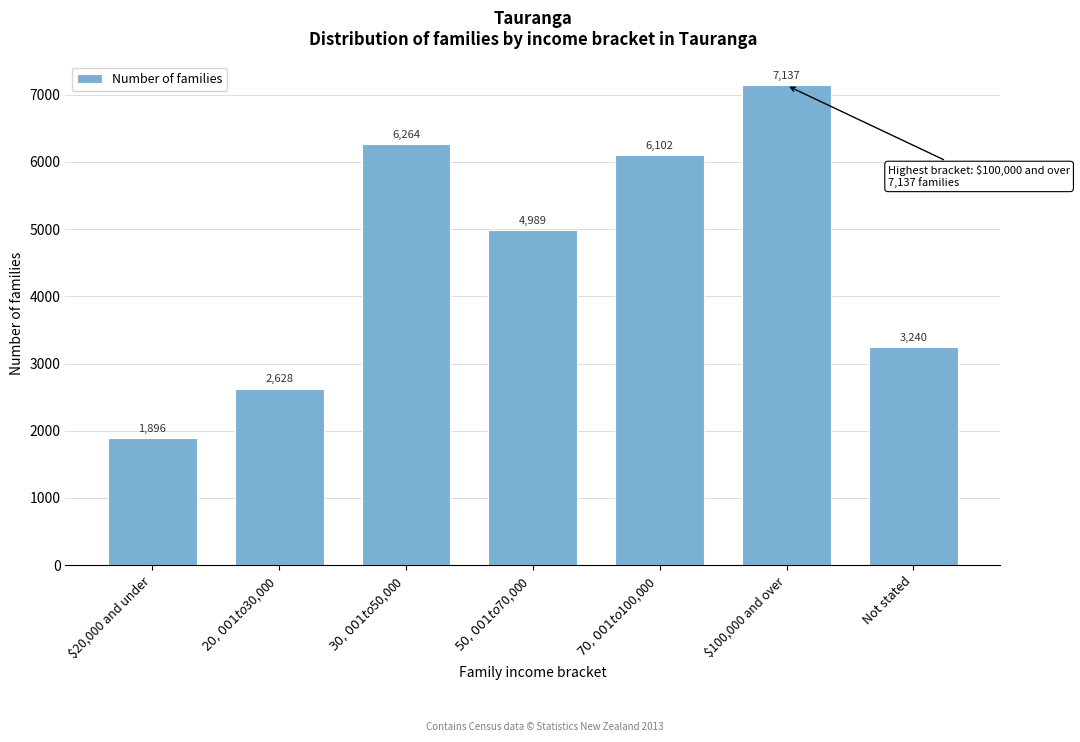

Reading left to right, extract all data points from this chart.

1896	2628	6264	4989	6102	7137	3240